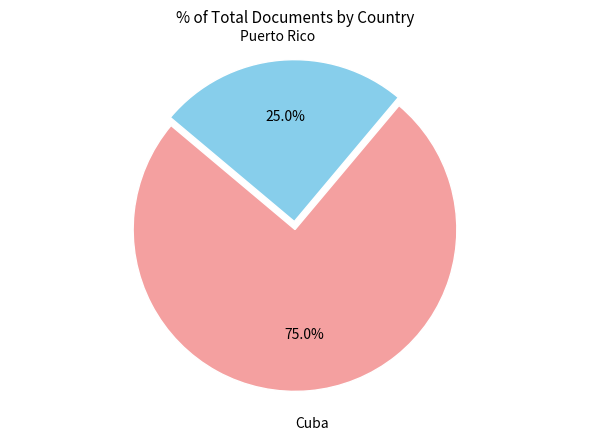

To the nearest percent, what is the difference between the largest and smallest slice percentages?

50%